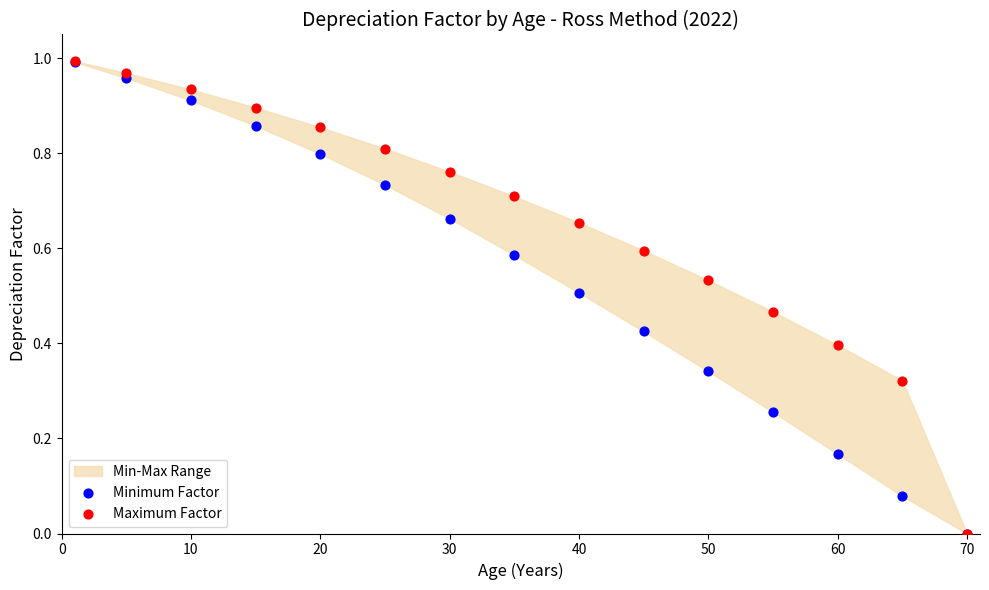

Which series contains the lowest Y value?

Minimum Factor